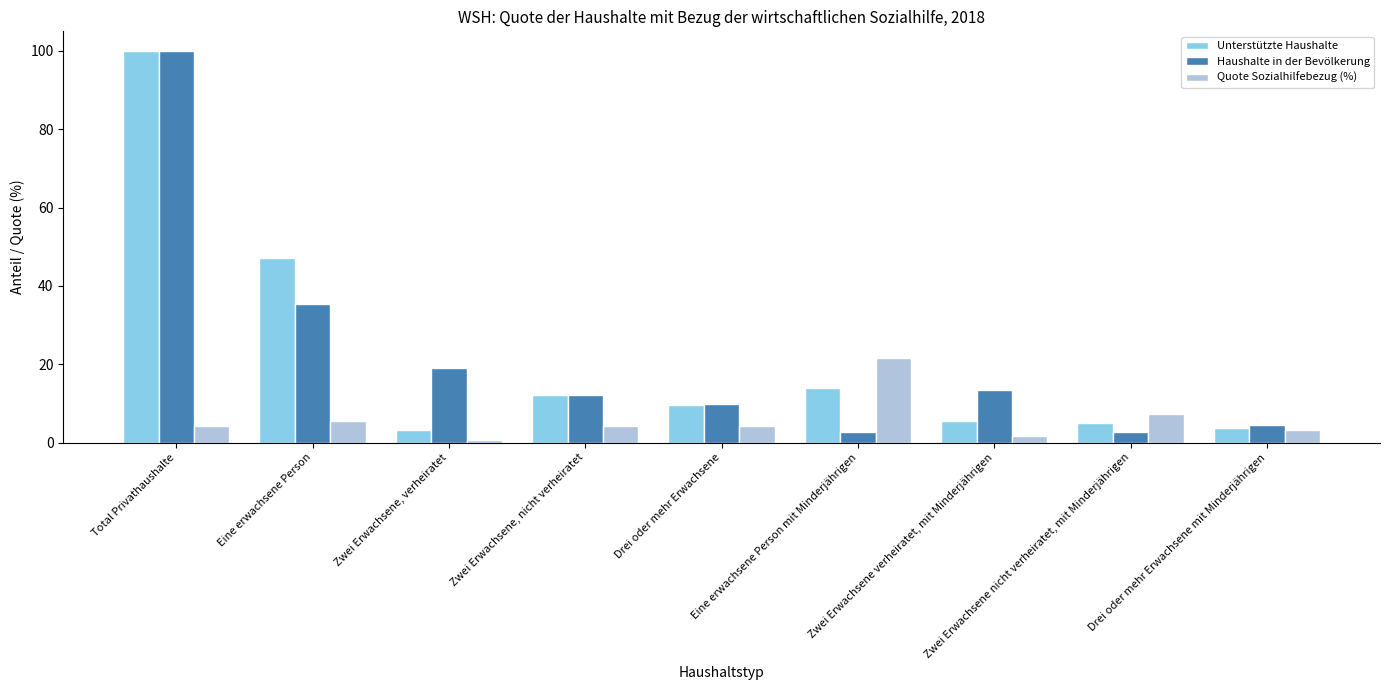

Between Drei oder mehr Erwachsene and Eine erwachsene Person mit Minderjährigen, which series saw the biggest shift?

Quote Sozialhilfebezug (%)